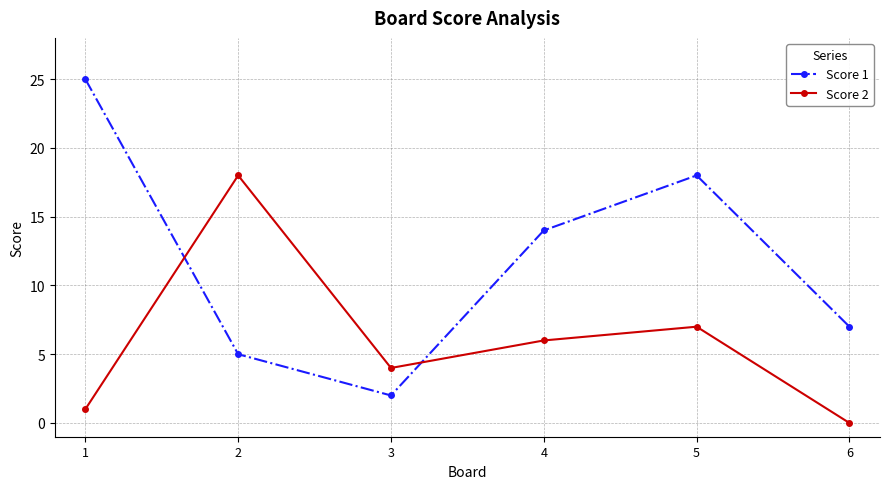

What is the value of the Score 2 point at the 4th from the left?

6